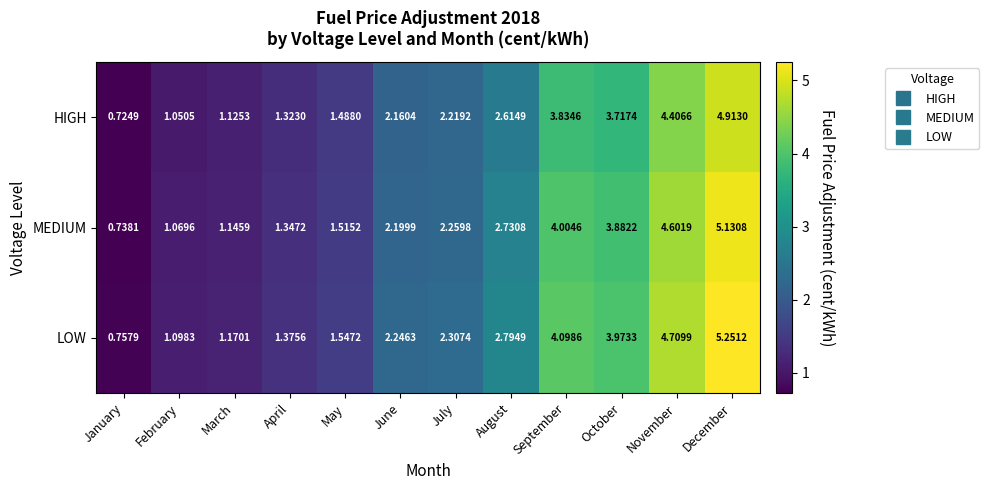

Where does the LOW series first go above 2?

June